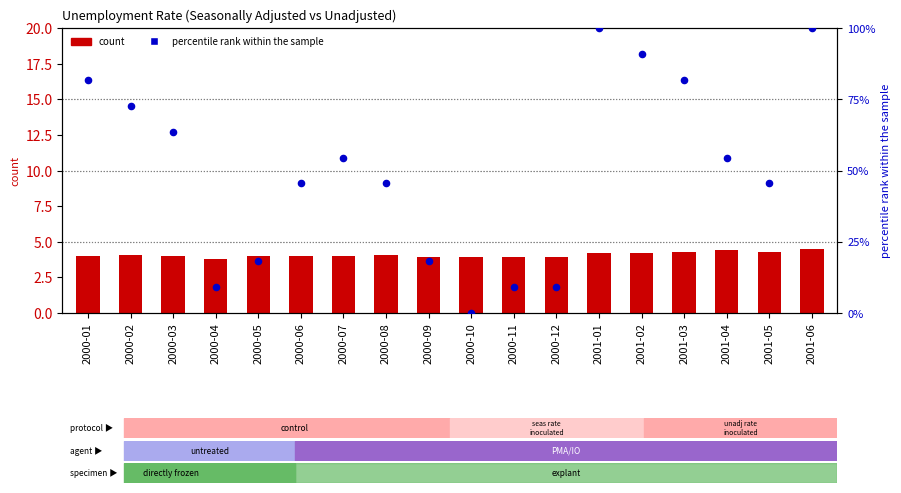

Which series reaches the minimum Y coordinate?

(Unadj) Unemployment Rate (percentile)